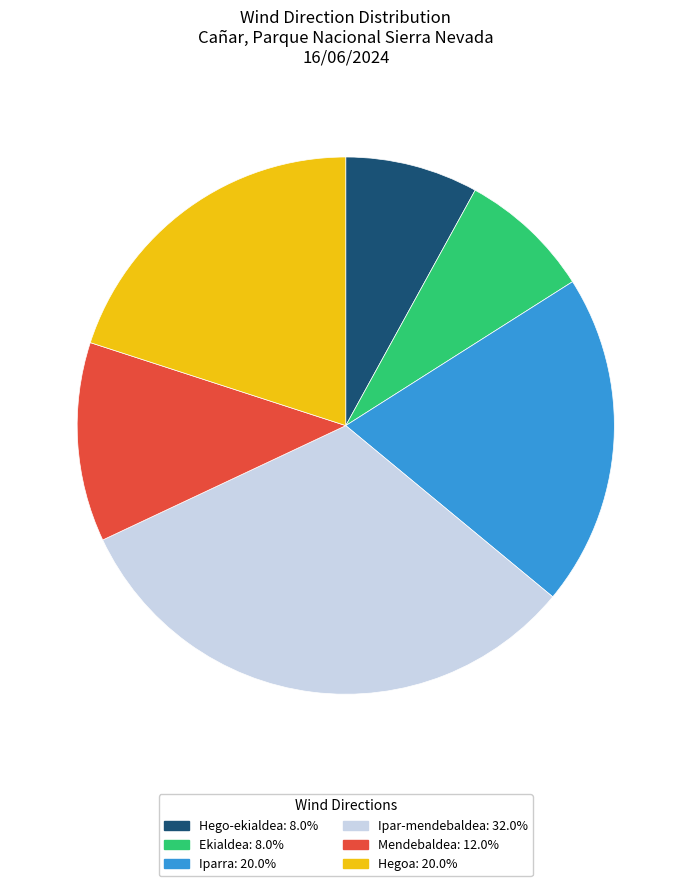

Is there a majority slice in this chart?

No